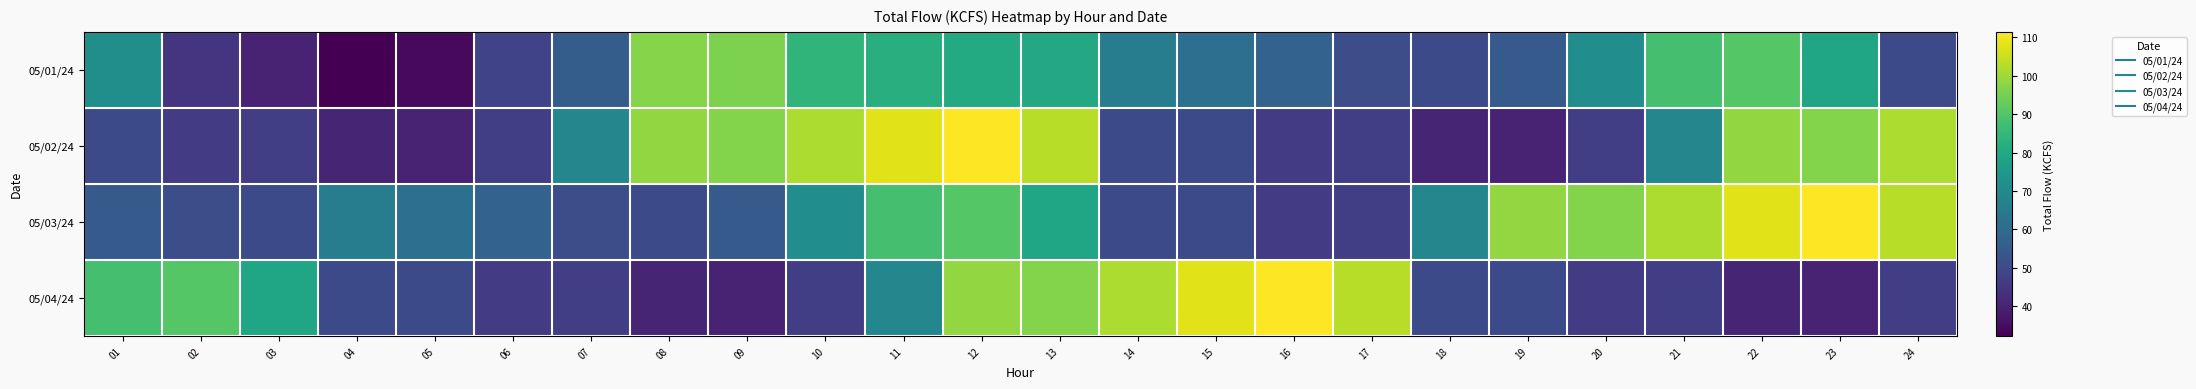

List the series in order of their overall mean, lowest first.

05/01/24, 05/04/24, 05/02/24, 05/03/24